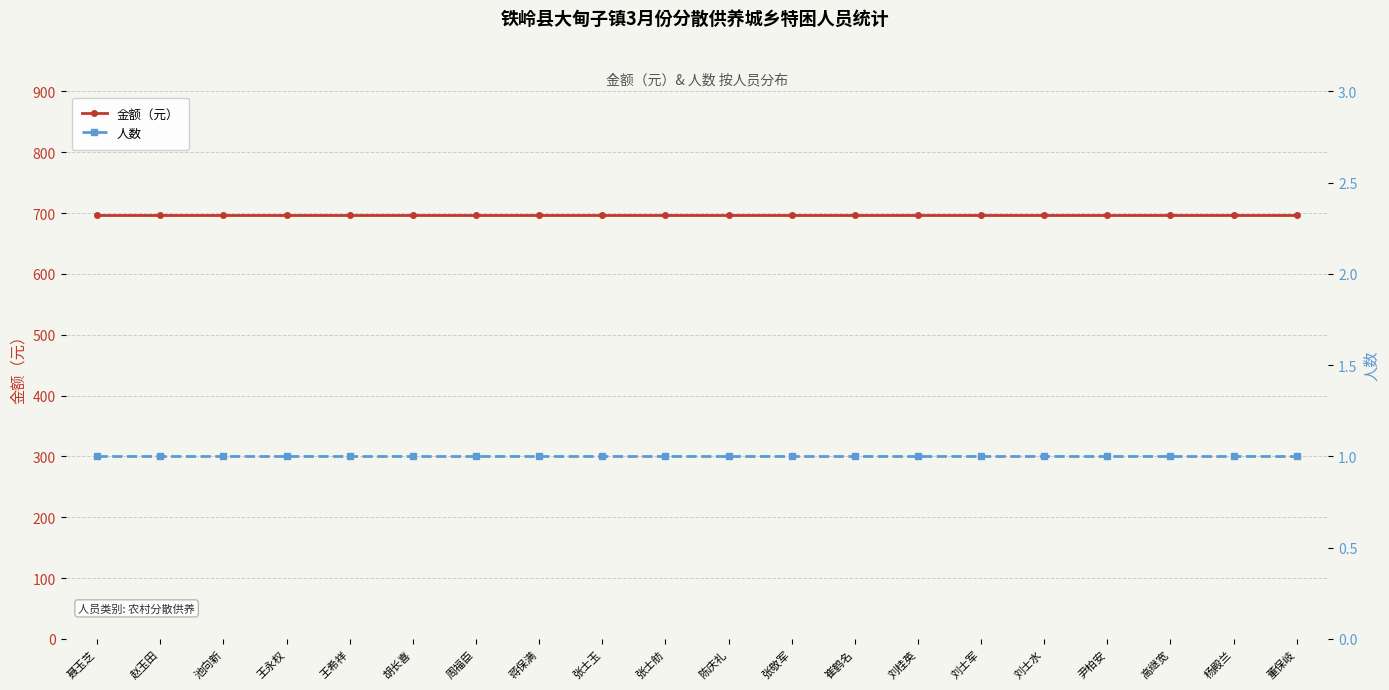

The value of 人数 at 张士玉 is 1. True or false?

True